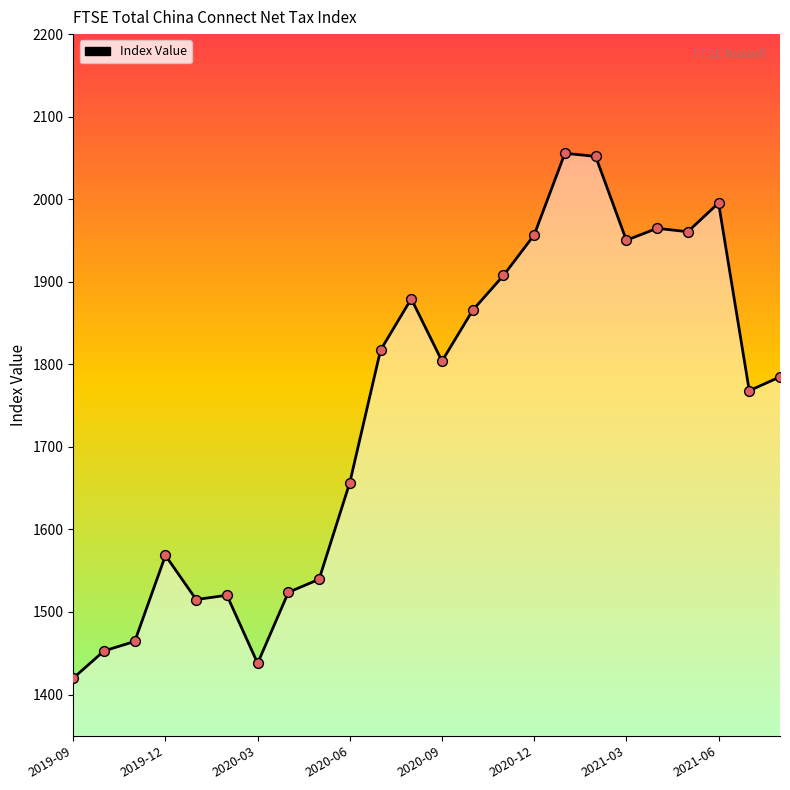

What is the difference between the maximum and minimum values?

635.8